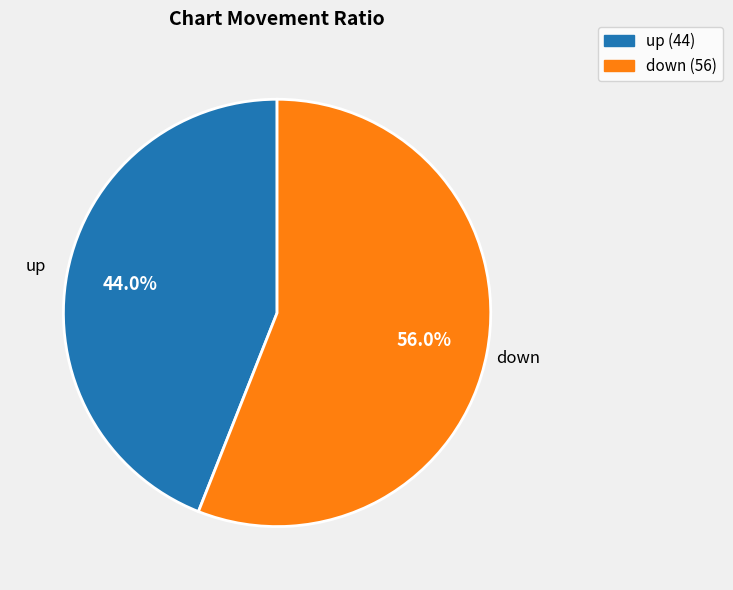

Which slice represents more than half of the pie?

down